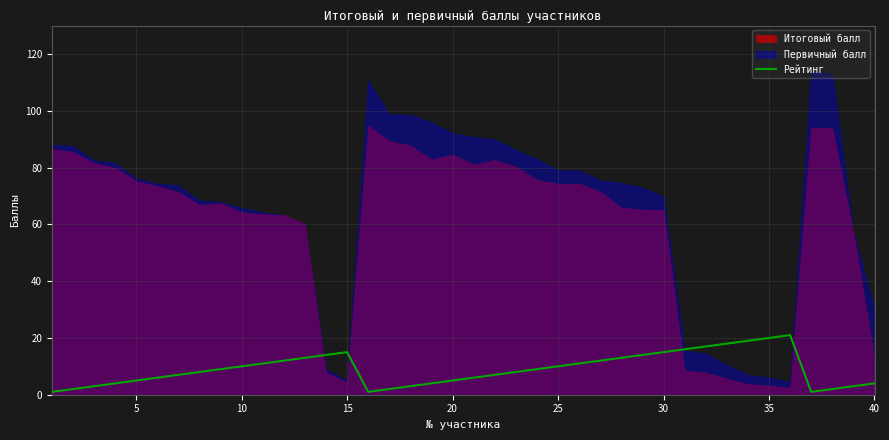

True or false: Рейтинг has a value of 10 at 10.

True